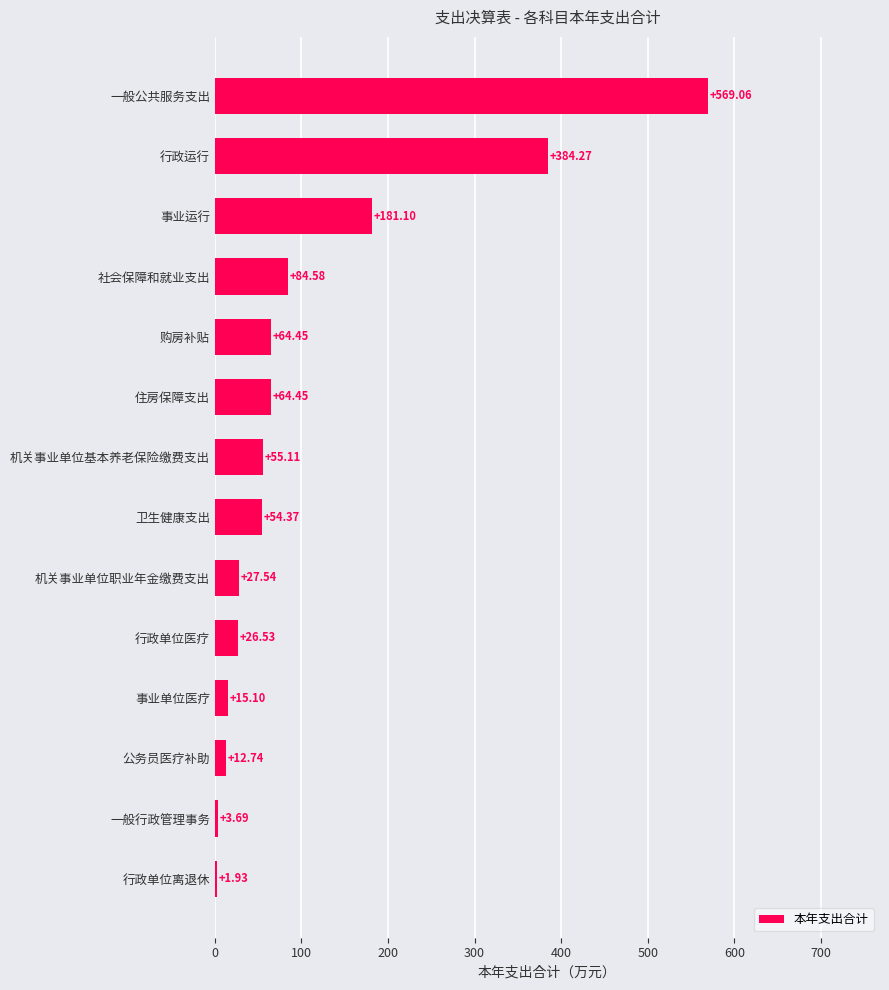

What is the sum of all values?

1544.9